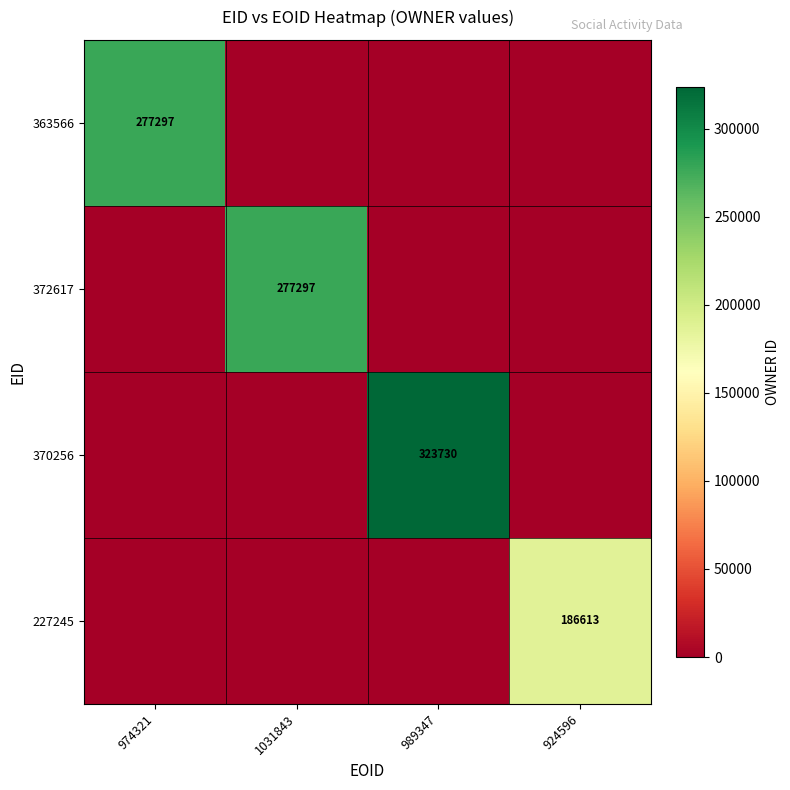

Is it true that 363566 equals 452460 at 974321?

False